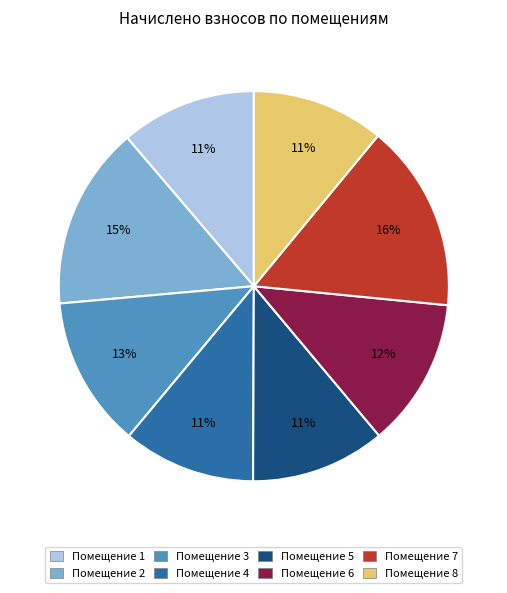

To the nearest percent, what is the average slice percentage?

12%